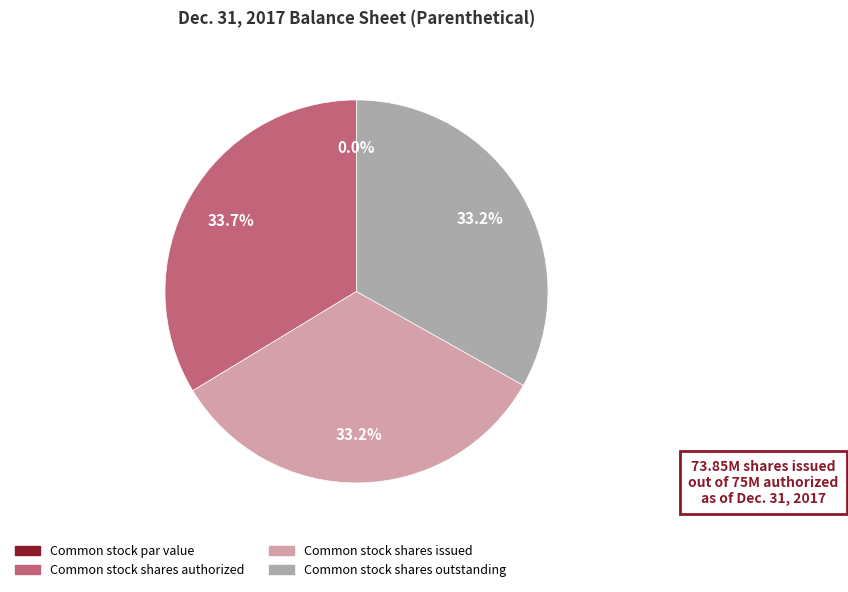

To the nearest percent, what percentage of the pie is Common stock shares authorized?

34%